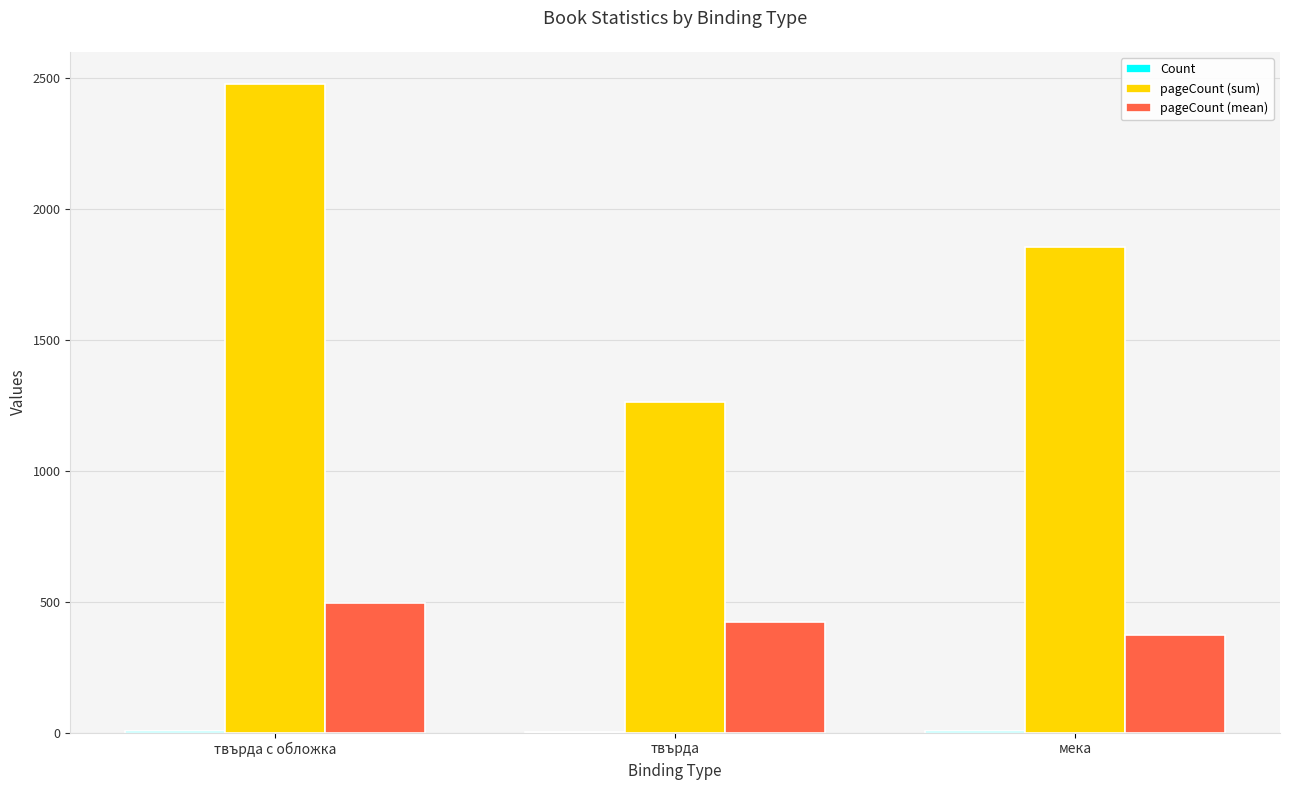

Which label corresponds to the largest value in the chart?

твърда с обложка